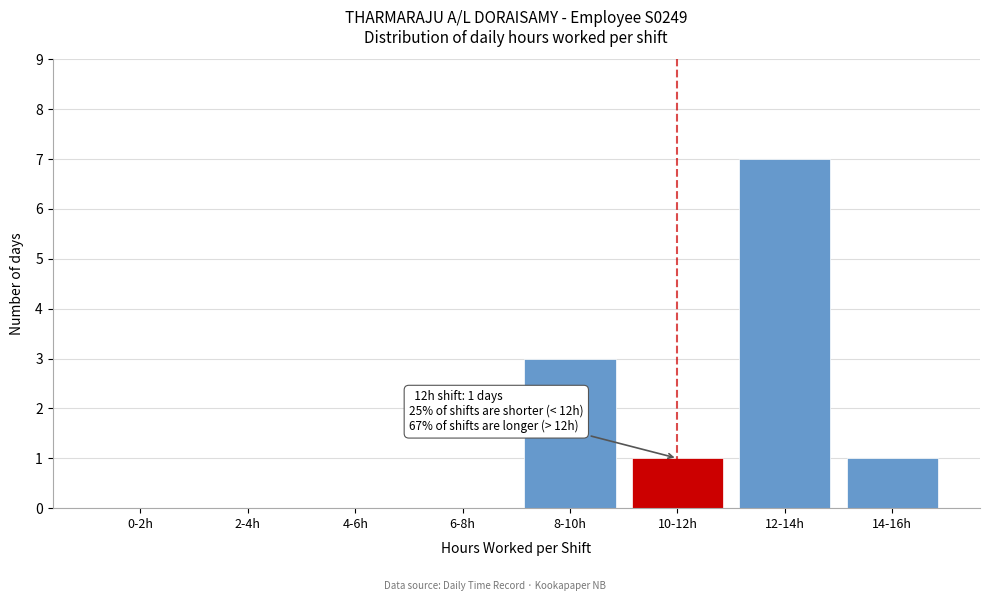

Reading left to right, extract all data points from this chart.

0-2h=0	2-4h=0	4-6h=0	6-8h=0	8-10h=3	10-12h=1	12-14h=7	14-16h=1